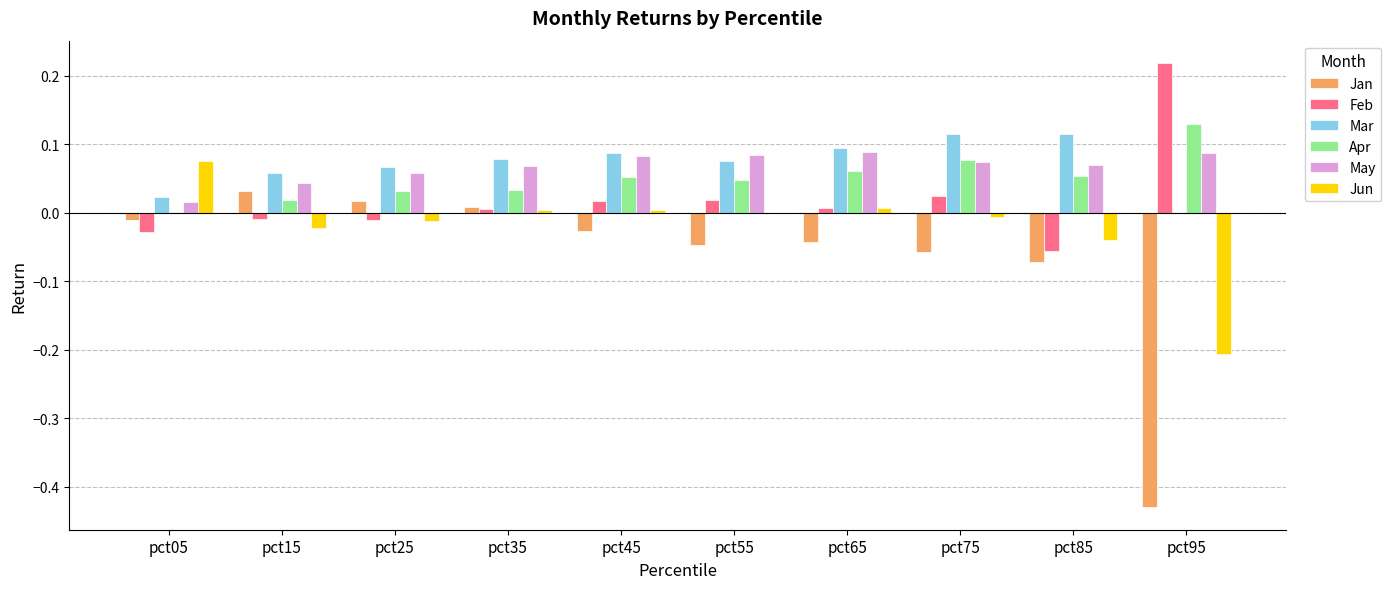

Is the value of May at pct95 greater than the value of Jun at pct15?

Yes